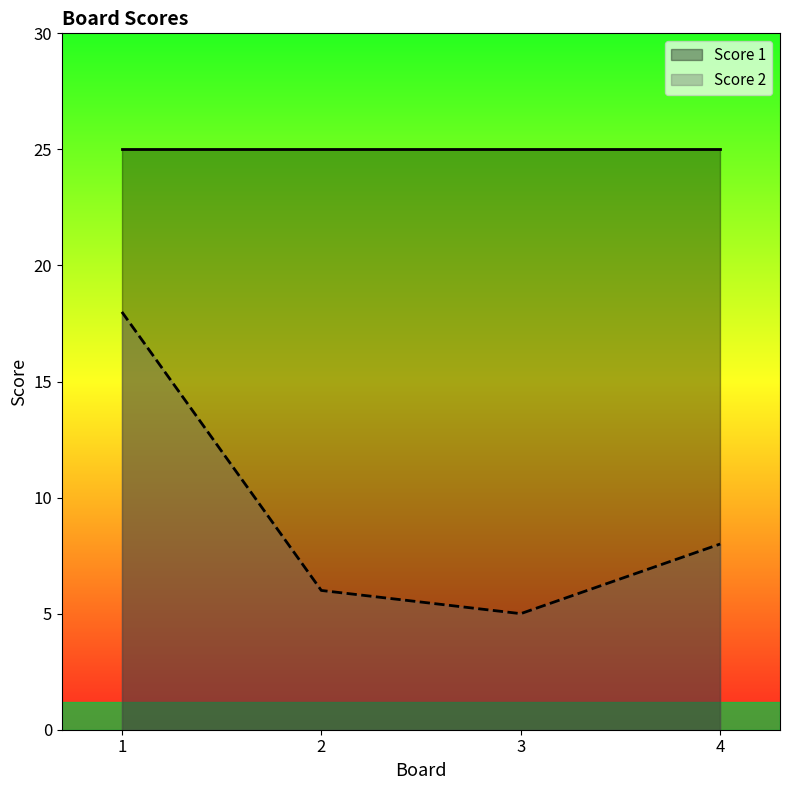

What is the ratio of the value at 4 to the value at 3?

1.6